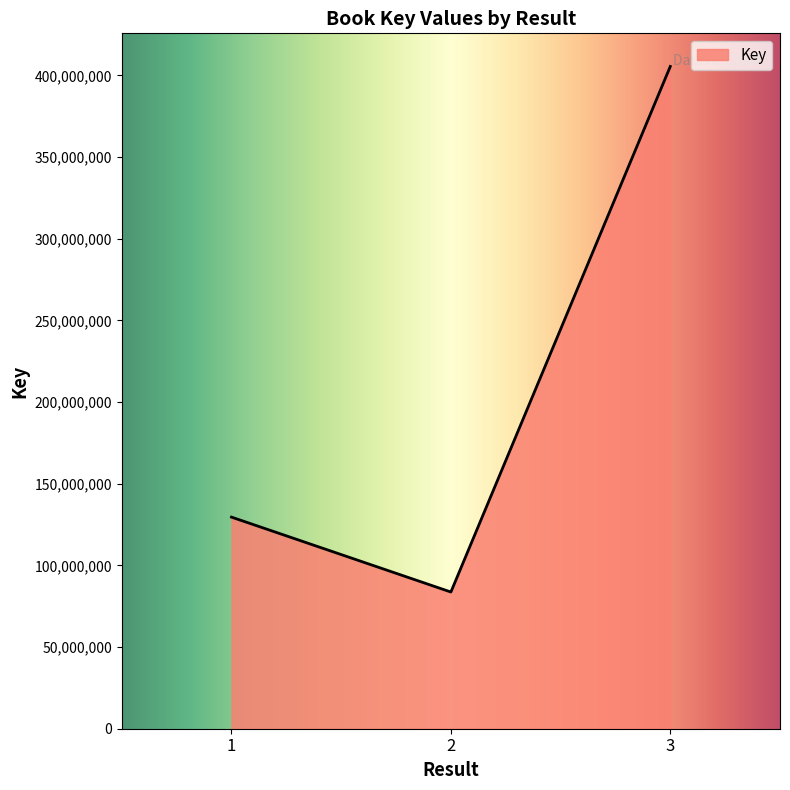

Rank the categories by value from highest to lowest.

3, 1, 2